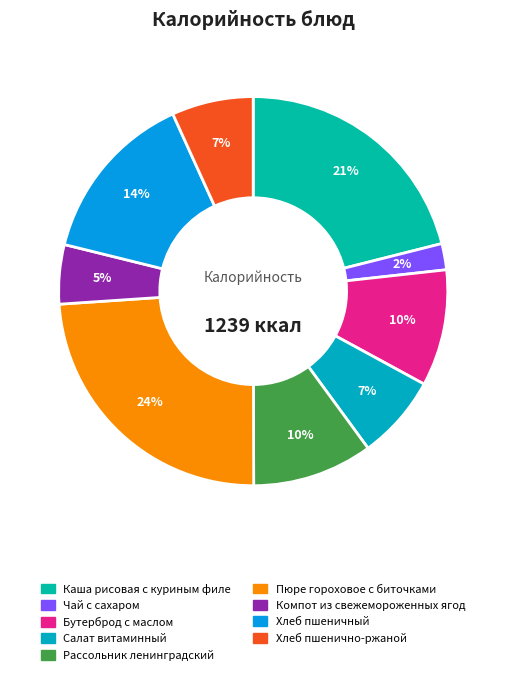

How many segments does this pie chart have?

9